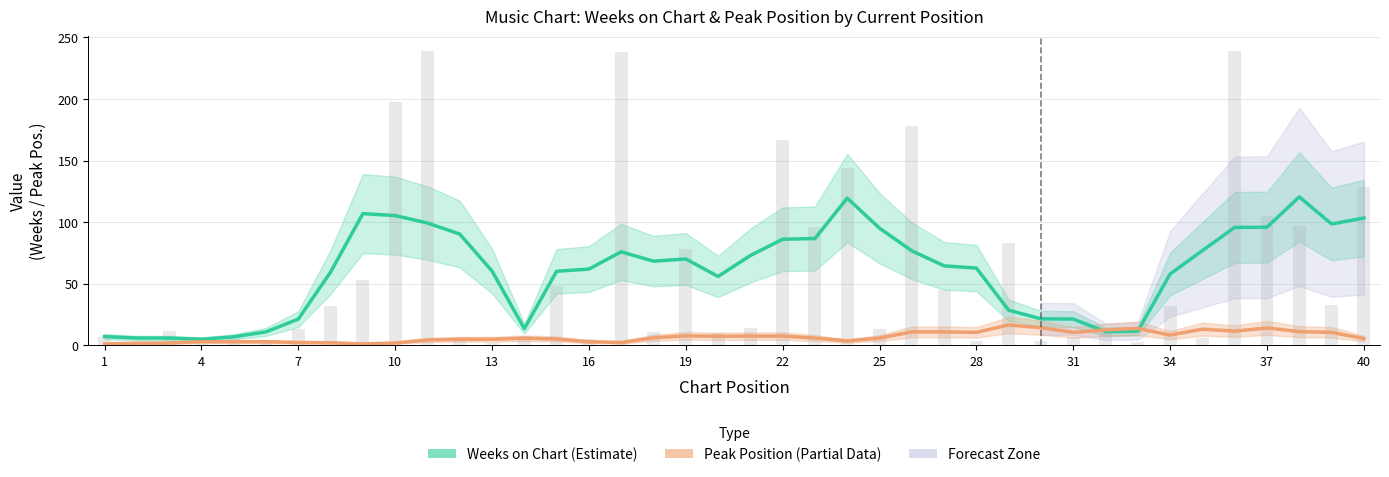

List the series in order of their overall mean, highest first.

Weeks on Chart, Peak Position